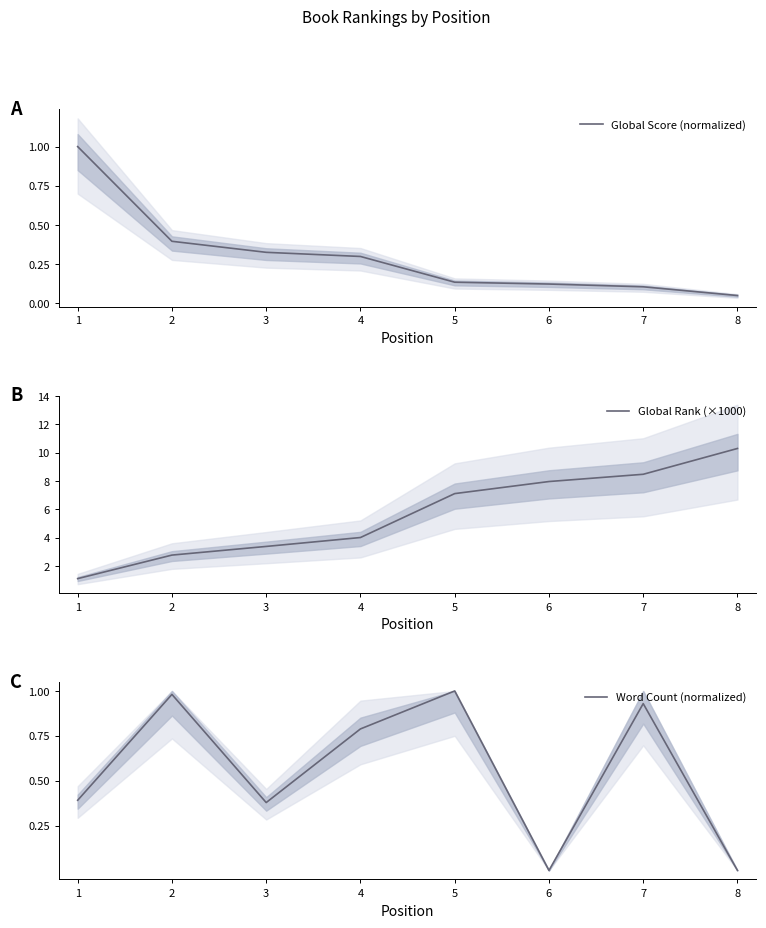

The value of Global Rank (×1000) at 5 is 7.1. True or false?

True